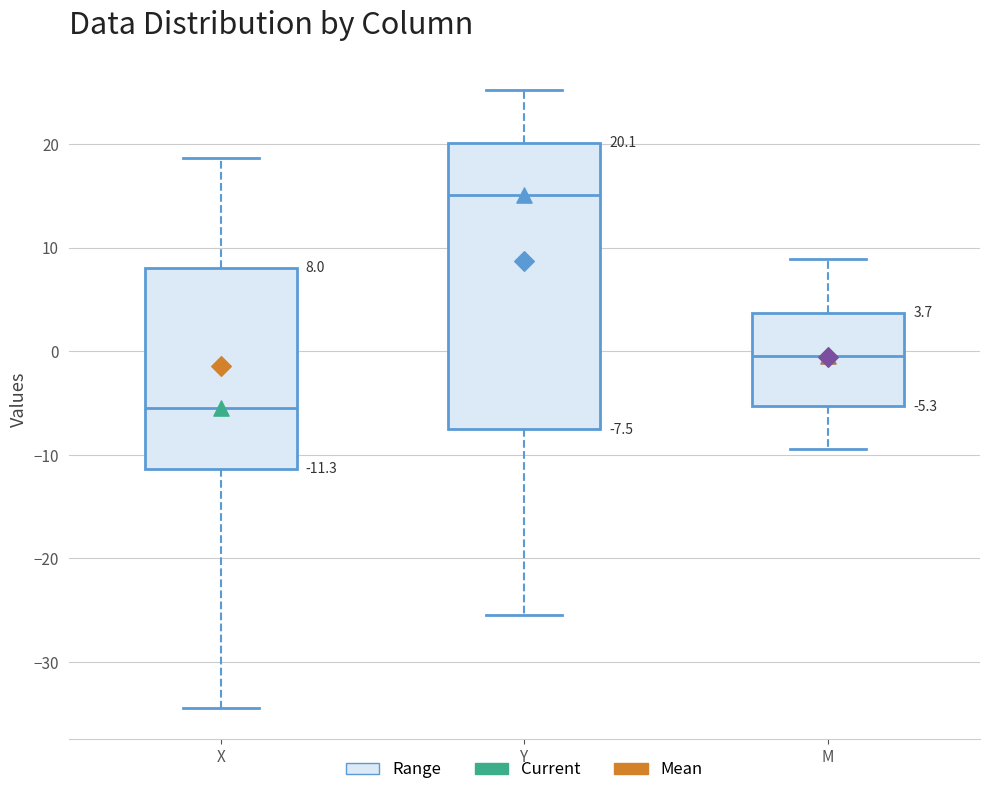

Which box is the tallest, from its lower edge to its upper edge?

Y